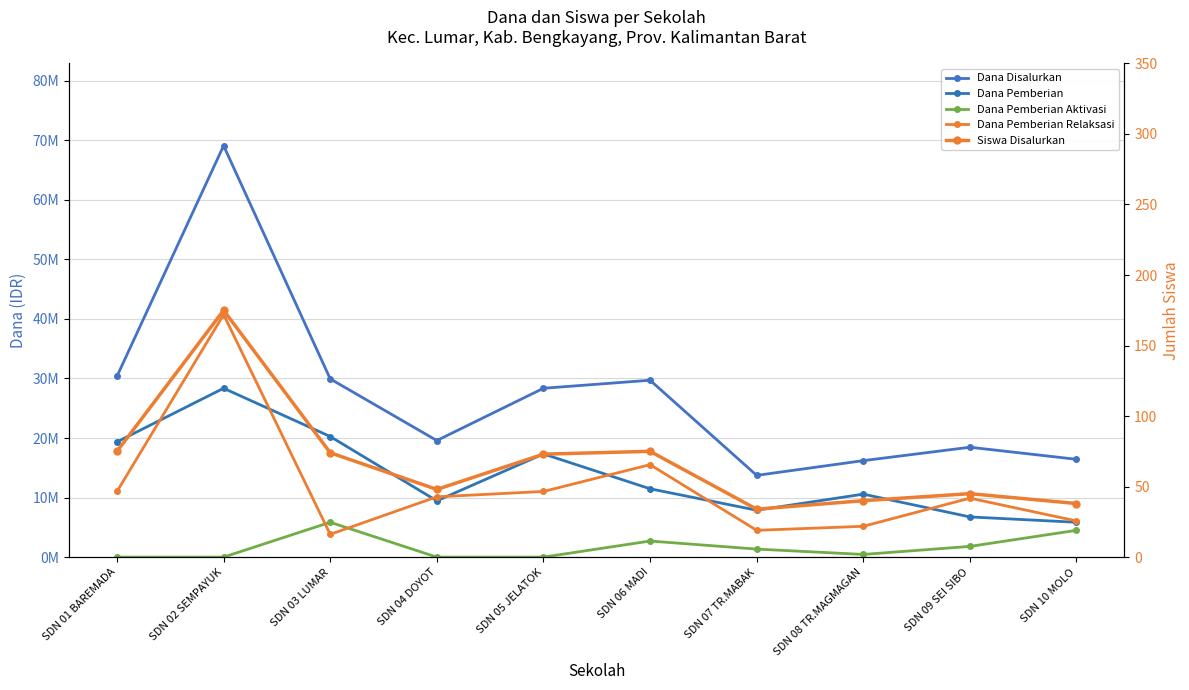

At which category does the chart reach its peak across all series?

SDN 02 SEMPAYUK